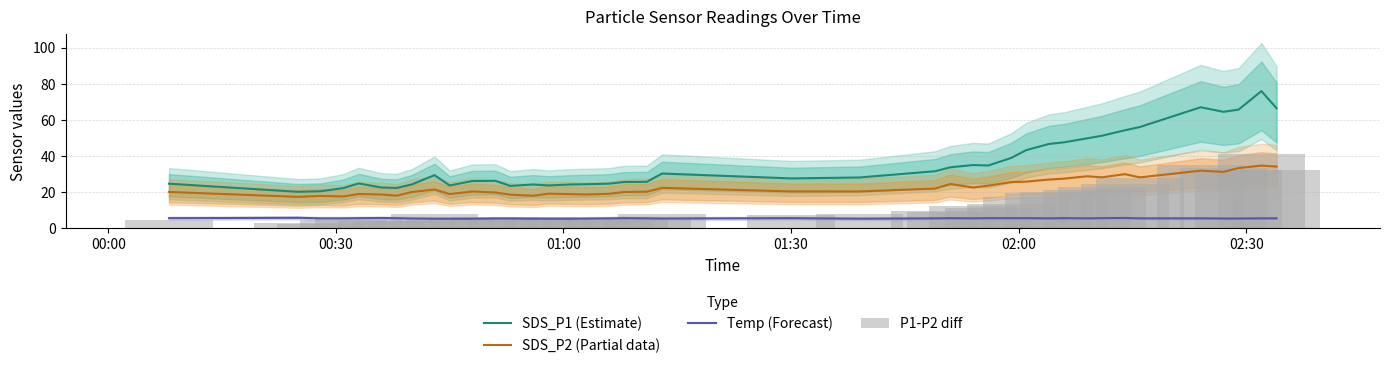

List the series in order of their peak value, highest first.

SDS_P1 (Estimate), P1-P2 diff, SDS_P2 (Partial data), Temp (Forecast)